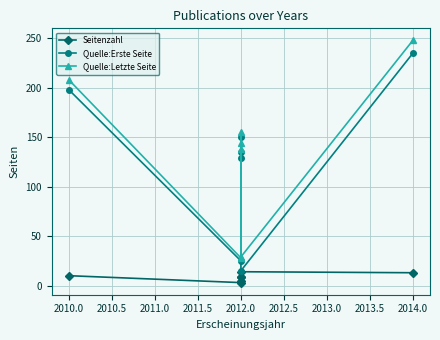

True or false: Seitenzahl and Quelle:Letzte Seite intersect in this chart.

False